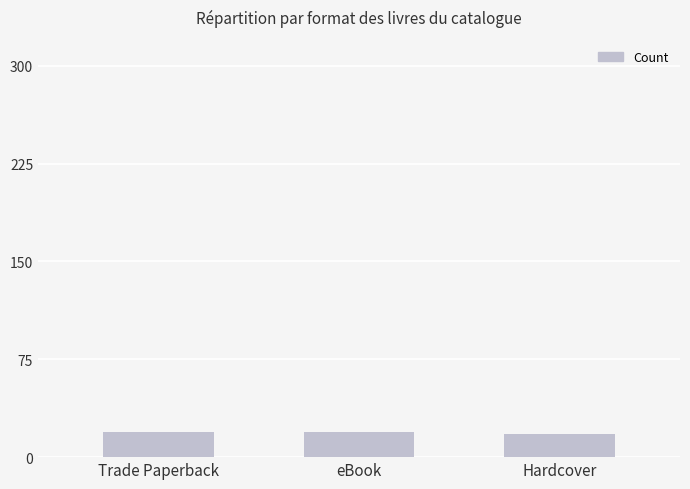

What is the change in value from eBook to Hardcover?

-1